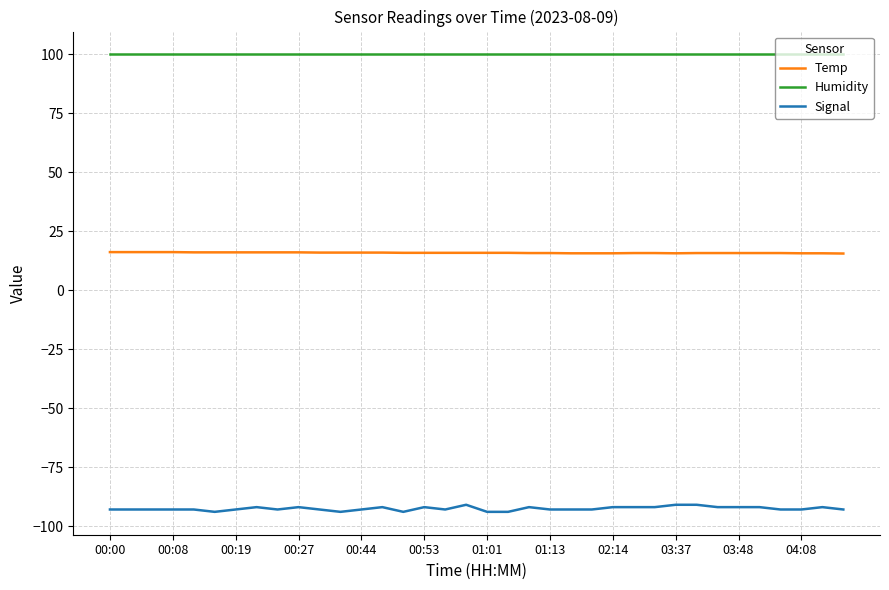

How many lines are shown in the chart?

3